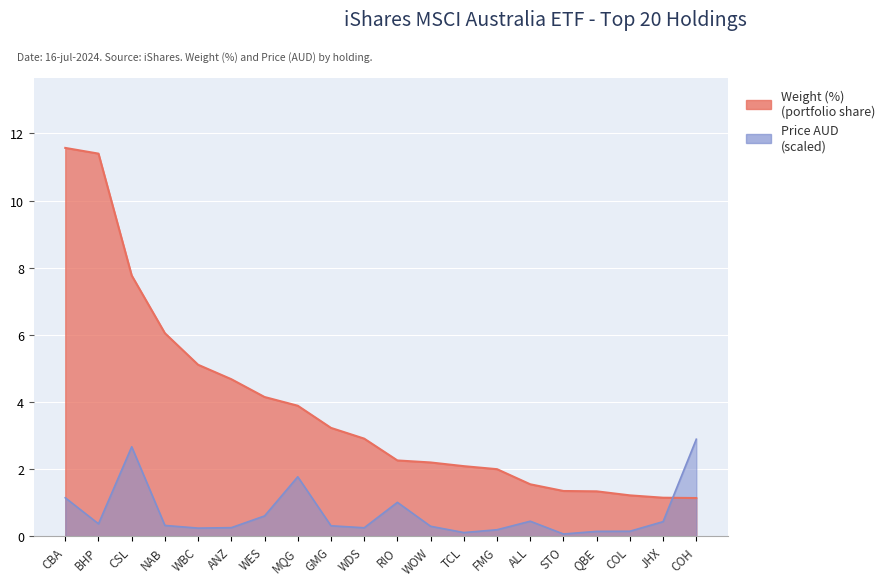

How many data points in Weight (%) are less than 2?

6